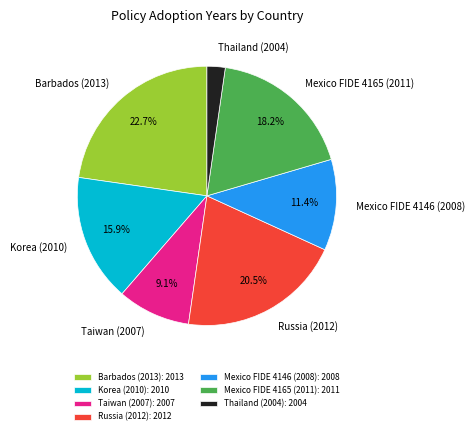

What percentage is NOT represented by Taiwan (2007)?

90.9%